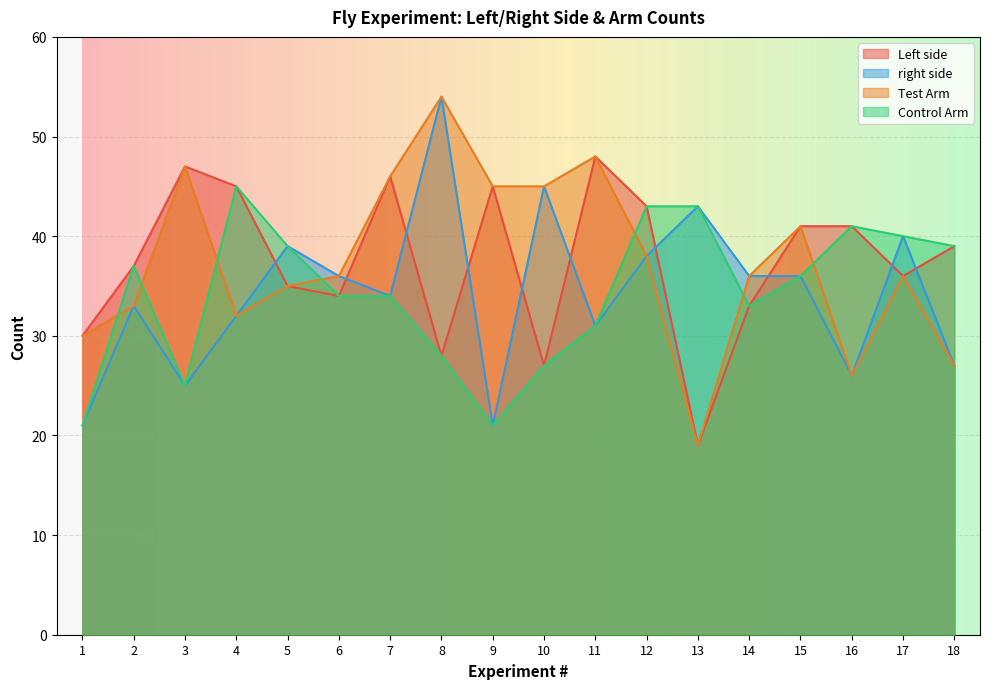

At which label does Control Arm first exceed 36?

2